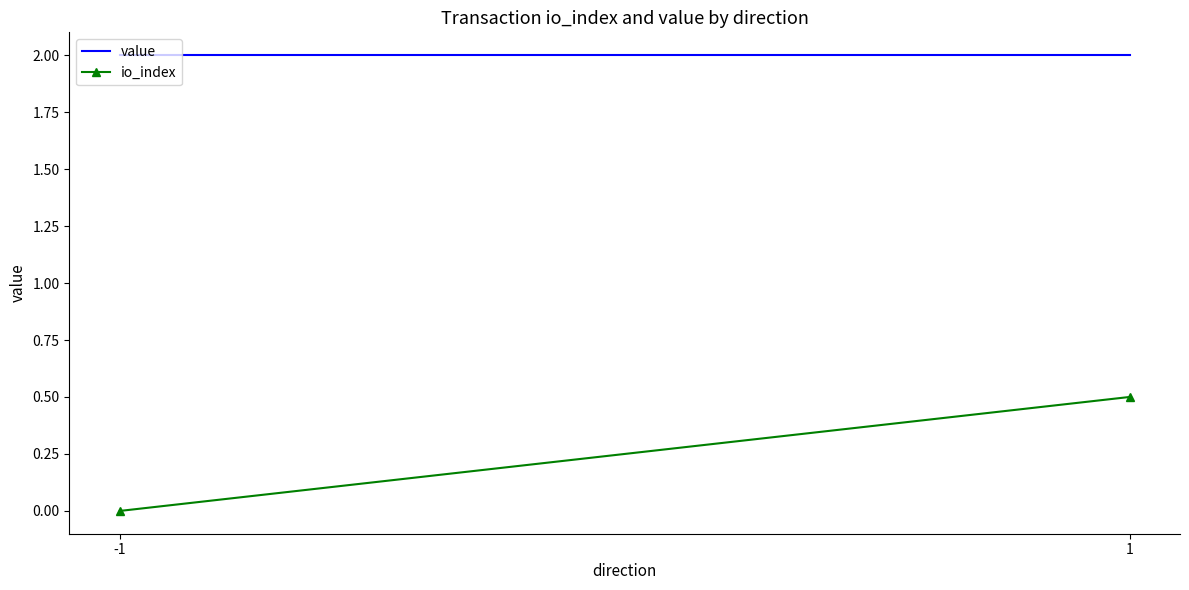

Between -1 and 1, which series saw the biggest shift?

io_index